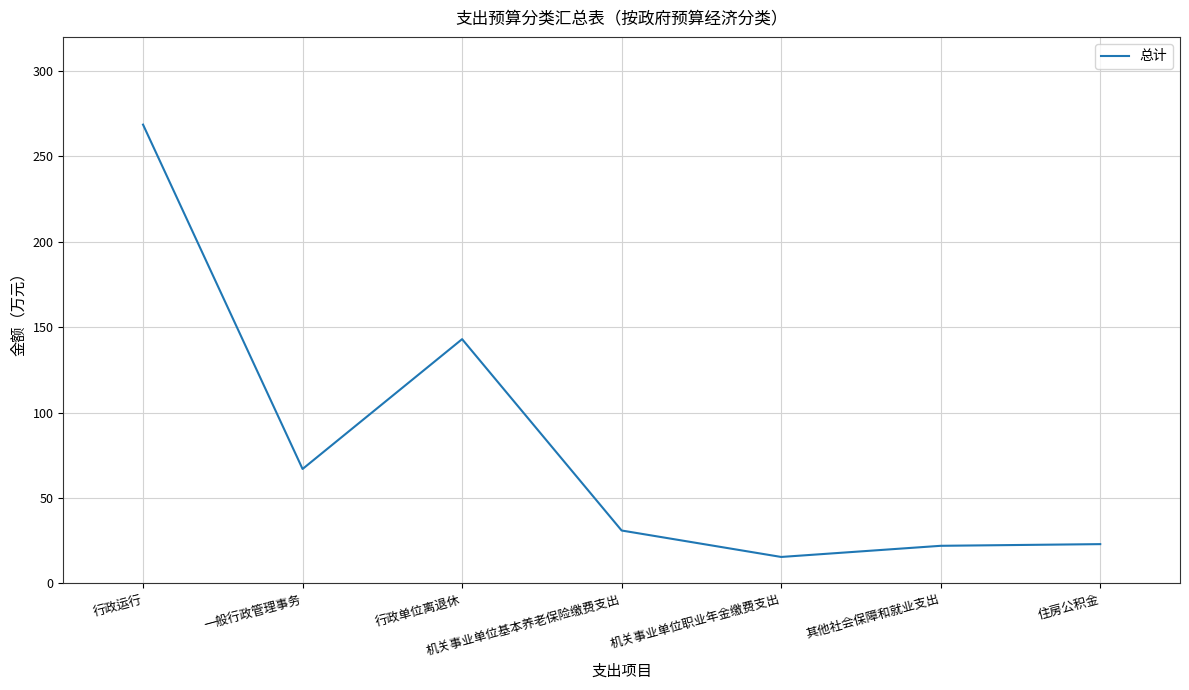

What is the difference between the maximum and minimum values?

253.1